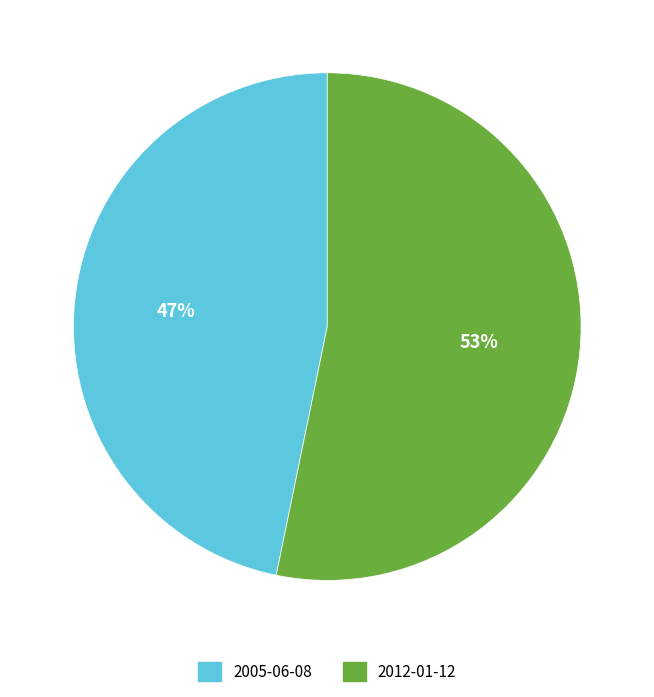

What is the largest slice in the pie chart?

2012-01-12